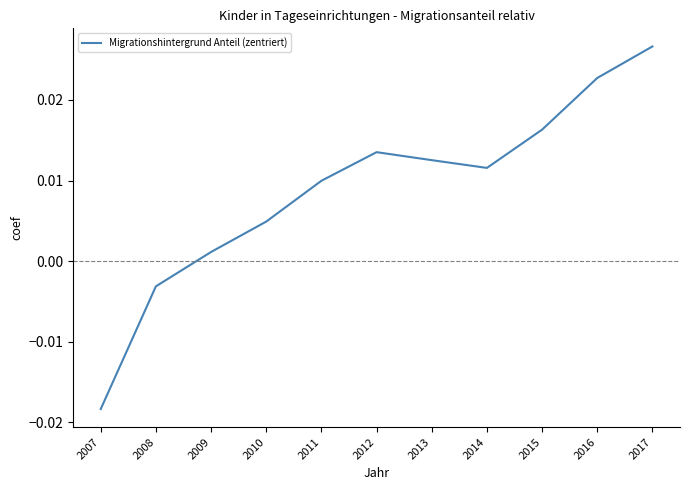

True or false: there are more than 0 points higher than both neighbors.

True